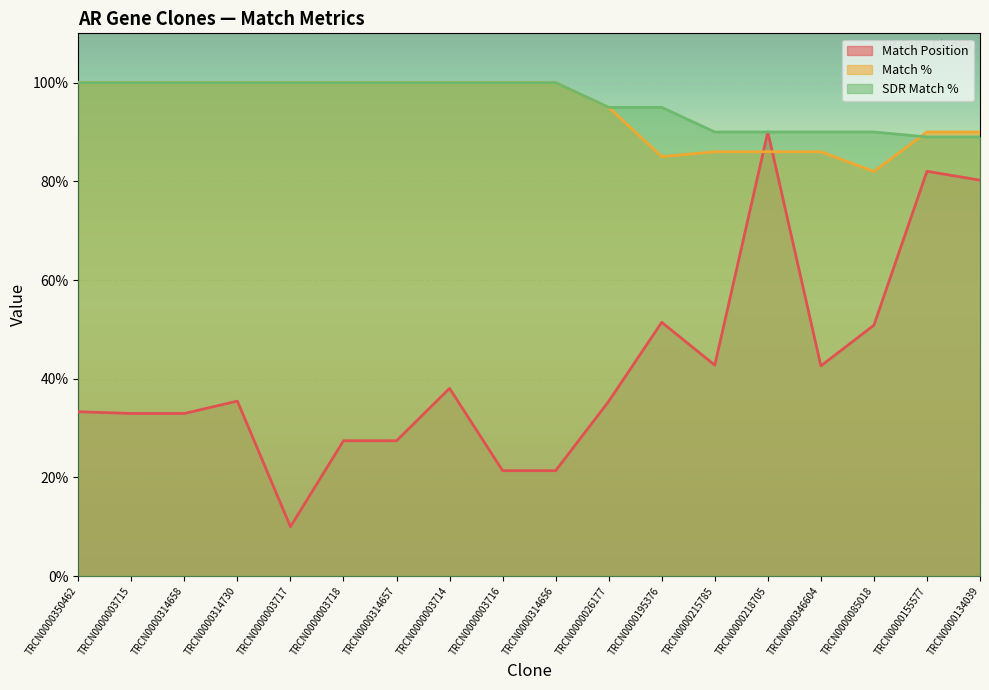

Count the number of categories in the chart.

18